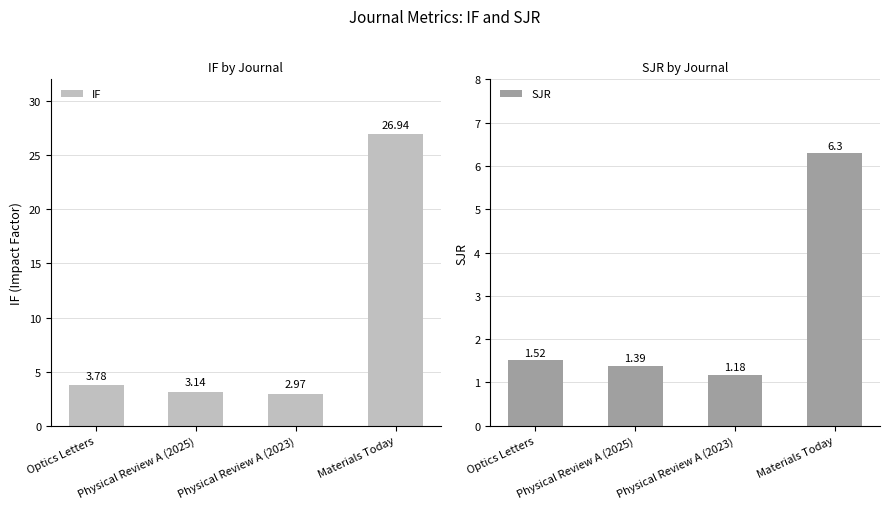

What is the value of the SJR bar at the 4th from the left?

6.3